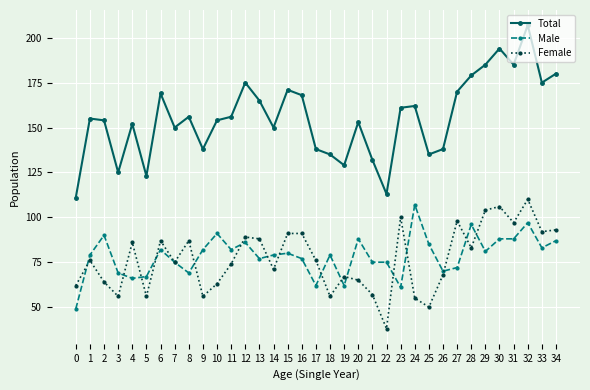

At which category does Male reach its first local peak?

2